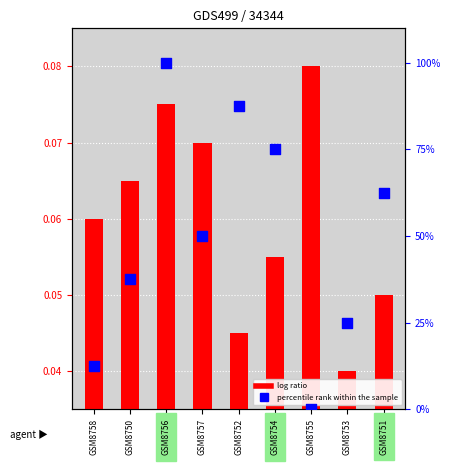

Which series has the largest total across all categories?

percentile rank within the sample